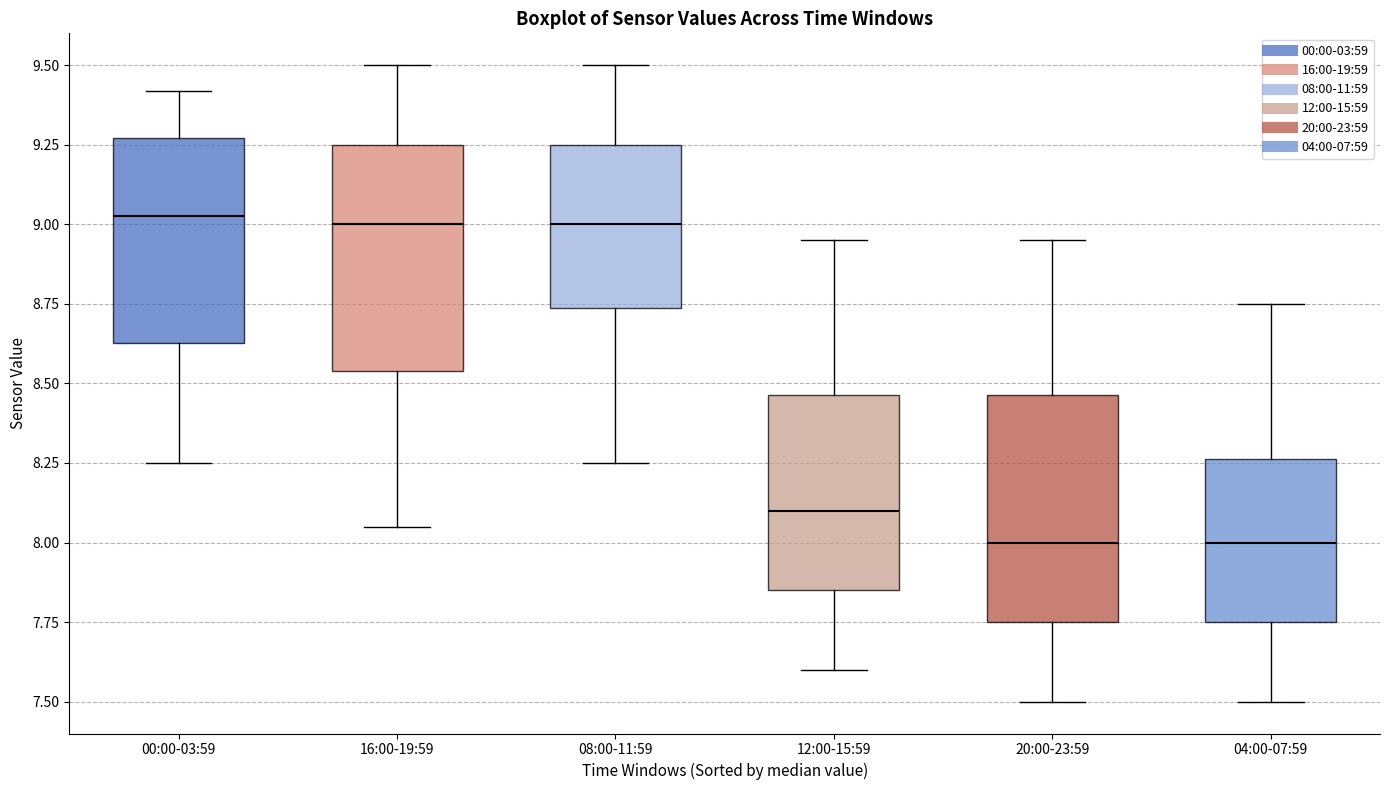

Reading left to right, read every box against the y-axis: the position of its median line, the range the box covers, and the ends of its whiskers. The values are not printed on the chart, so give them approximately, as read against the axis.

00:00-03:59: median 9.05, box 8.65 to 9.25, whiskers 8.25 to 9.40
16:00-19:59: median 9.00, box 8.55 to 9.25, whiskers 8.05 to 9.50
08:00-11:59: median 9.00, box 8.75 to 9.25, whiskers 8.25 to 9.50
12:00-15:59: median 8.10, box 7.85 to 8.45, whiskers 7.60 to 8.95
20:00-23:59: median 8.00, box 7.75 to 8.45, whiskers 7.50 to 8.95
04:00-07:59: median 8.00, box 7.75 to 8.25, whiskers 7.50 to 8.75